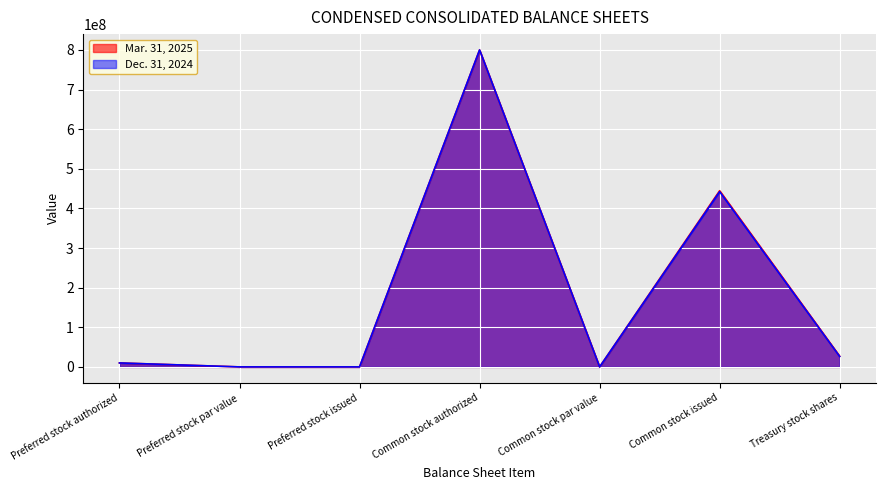

Between Preferred stock par value and Treasury stock shares, which series saw the biggest shift?

Mar. 31, 2025